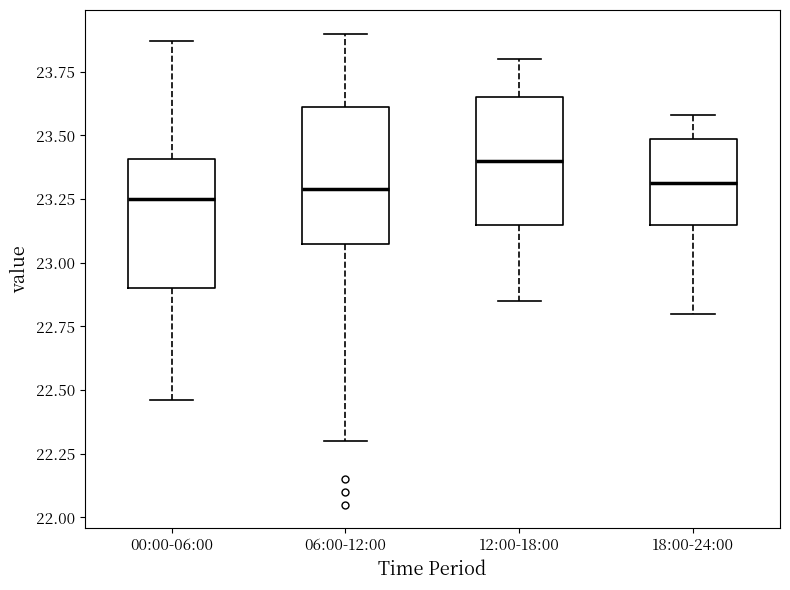

Reading left to right, transcribe this box plot: for each box, give where its median line is, the range the box spans, and where its two whiskers end, as read against the y-axis. The values are not printed on the chart, so give them approximately, as read against the axis.

00:00-06:00: median 23.25, box 22.90 to 23.40, whiskers 22.45 to 23.85
06:00-12:00: median 23.30, box 23.05 to 23.60, whiskers 22.30 to 23.90
12:00-18:00: median 23.40, box 23.15 to 23.65, whiskers 22.85 to 23.80
18:00-24:00: median 23.30, box 23.15 to 23.50, whiskers 22.80 to 23.60